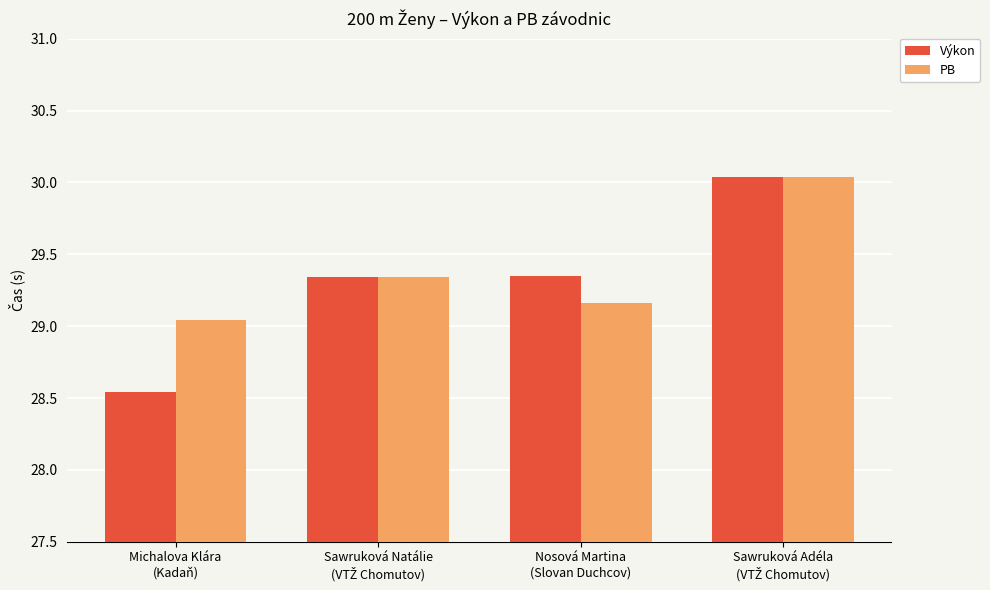

Which series has the largest range (max minus min)?

Výkon